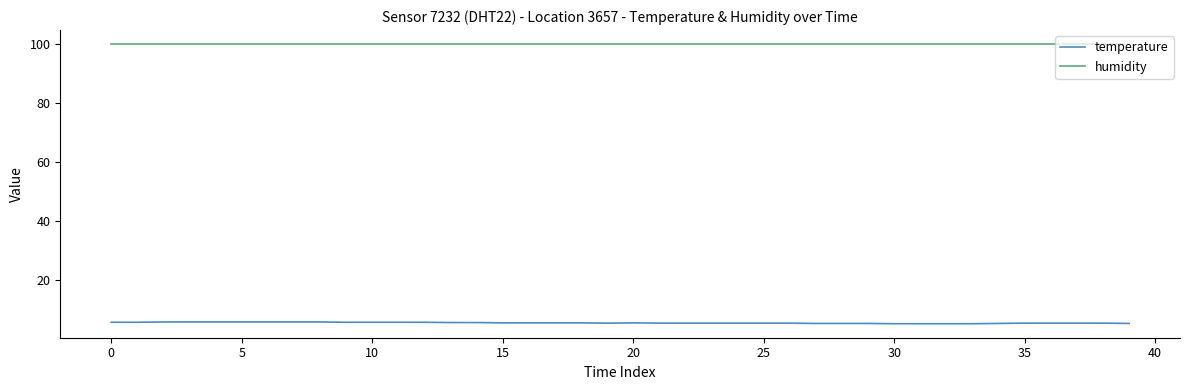

True or false: temperature and humidity cross at least once.

False